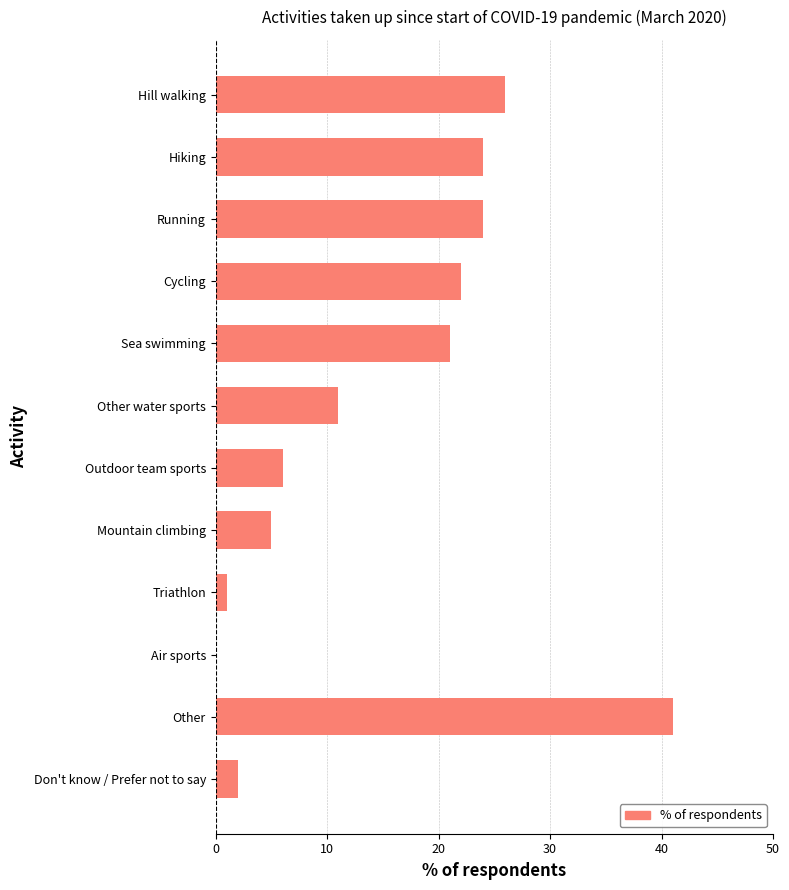

What is the approximate value at Mountain climbing?

5